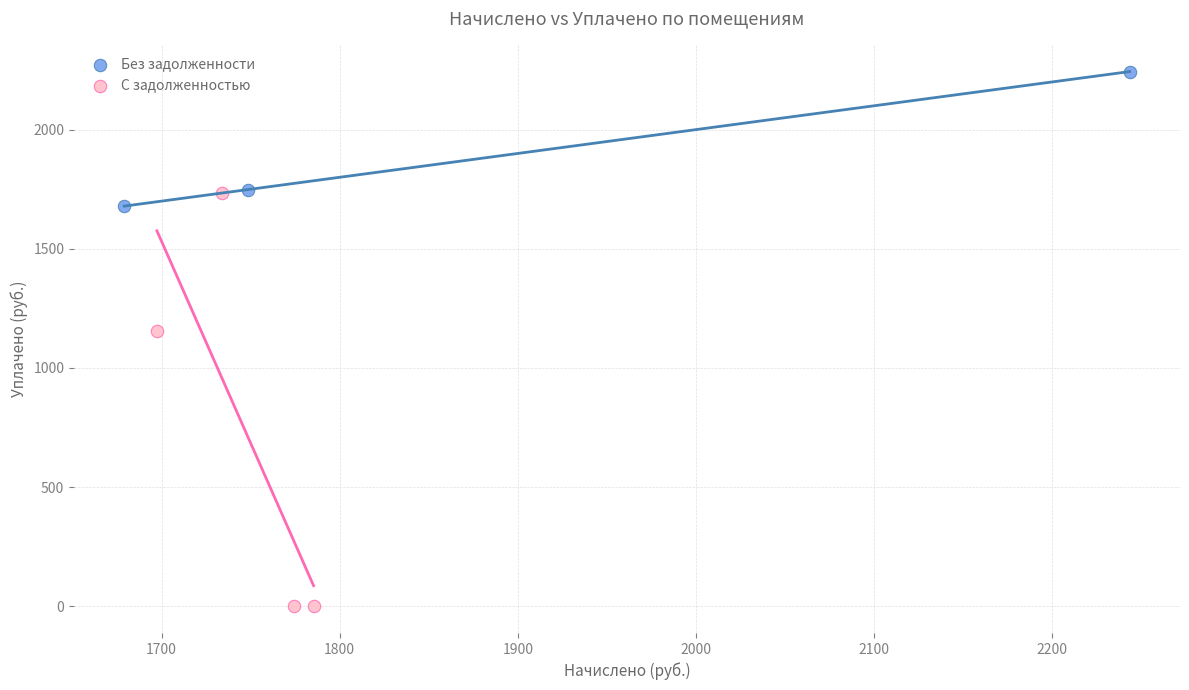

Which series reaches the minimum Y coordinate?

С задолженностью